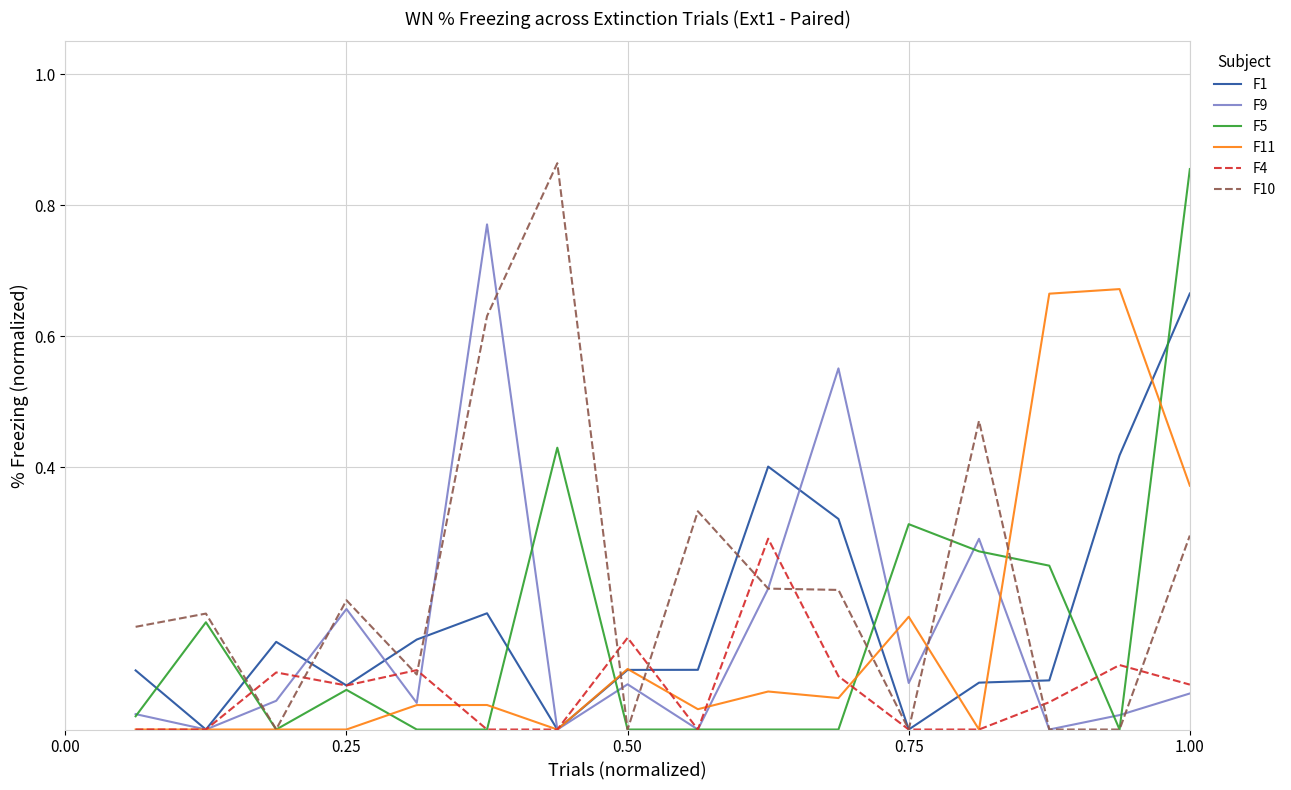

Which series has the largest total across all categories?

F10